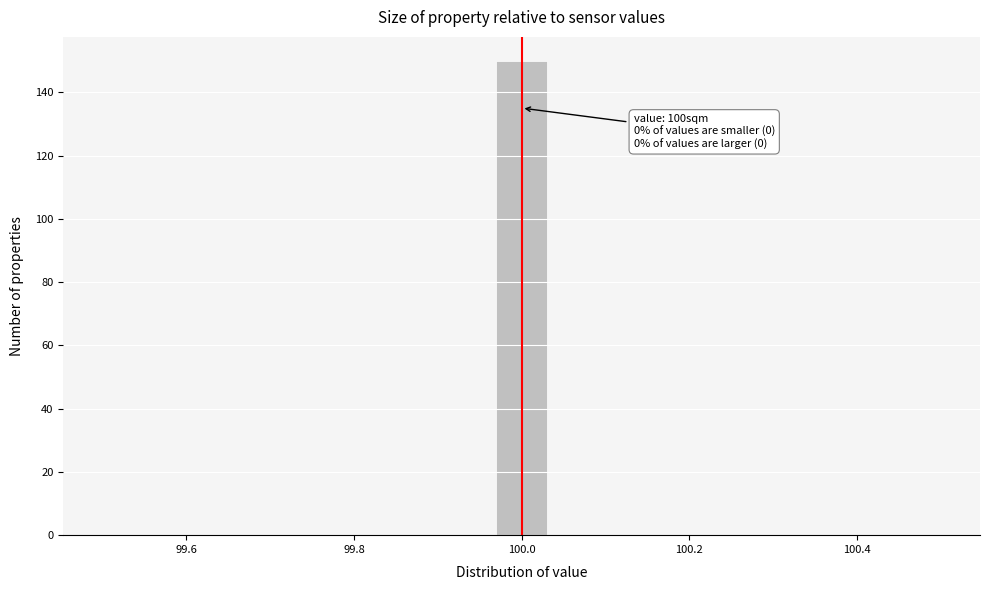

Around what value on the x-axis is the tallest bar? Give the approximate position of its centre, as read against the axis.

100.00